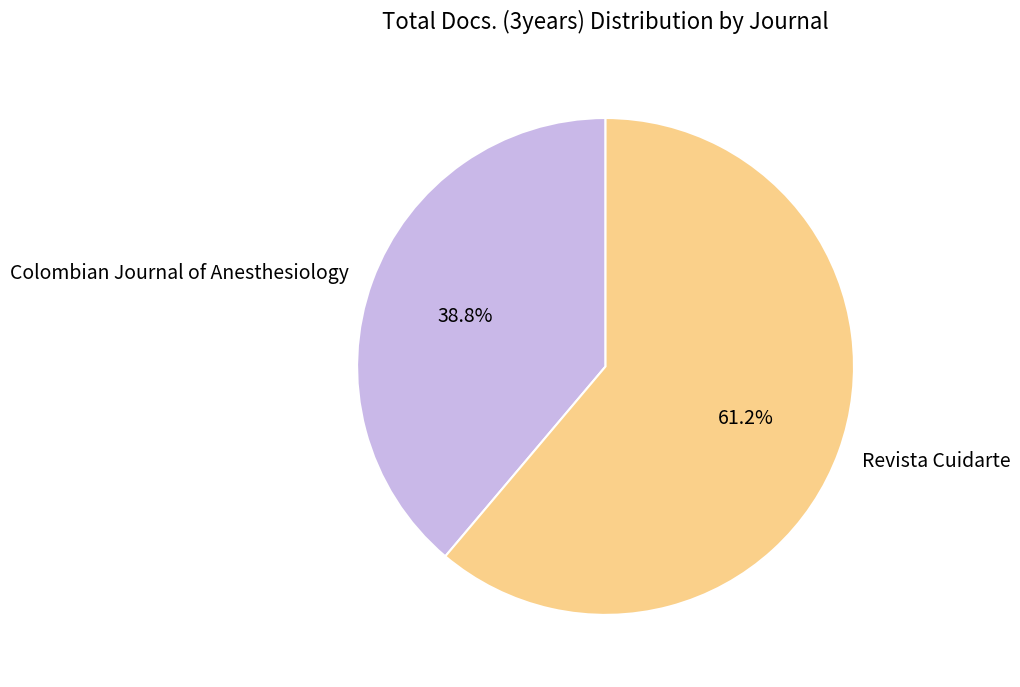

What percentage is the Colombian Journal of Anesthesiology slice, to the nearest percent?

39%